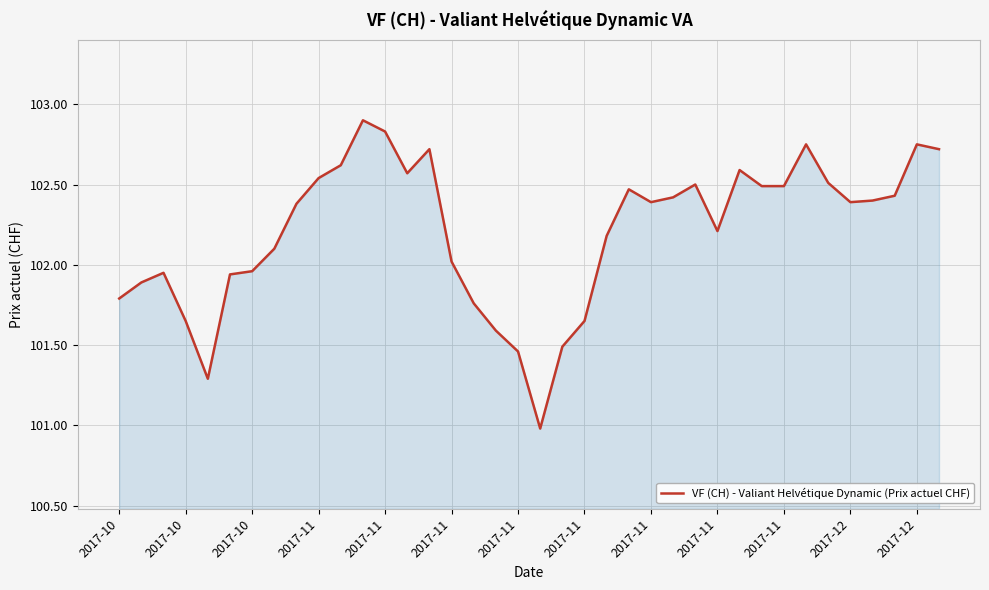

What is the average value?

102.2